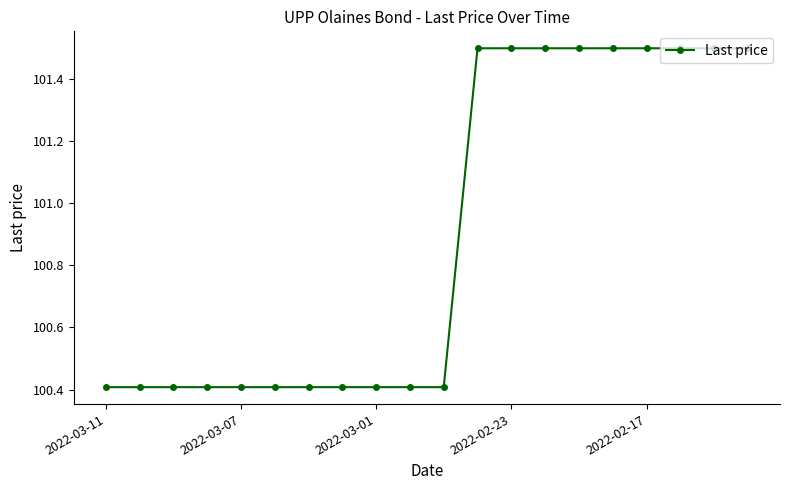

What is the value of the 20th point from the left?

101.5